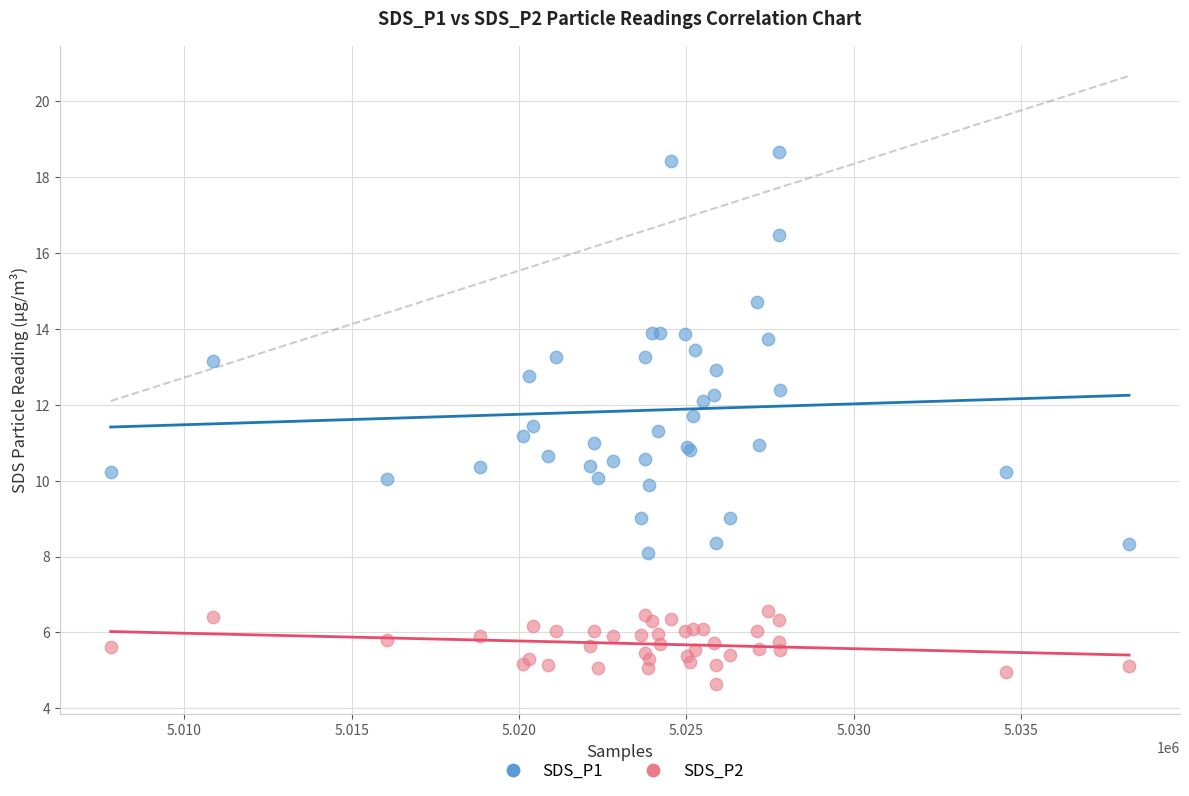

Which series has the largest Y range (max minus min)?

SDS_P1